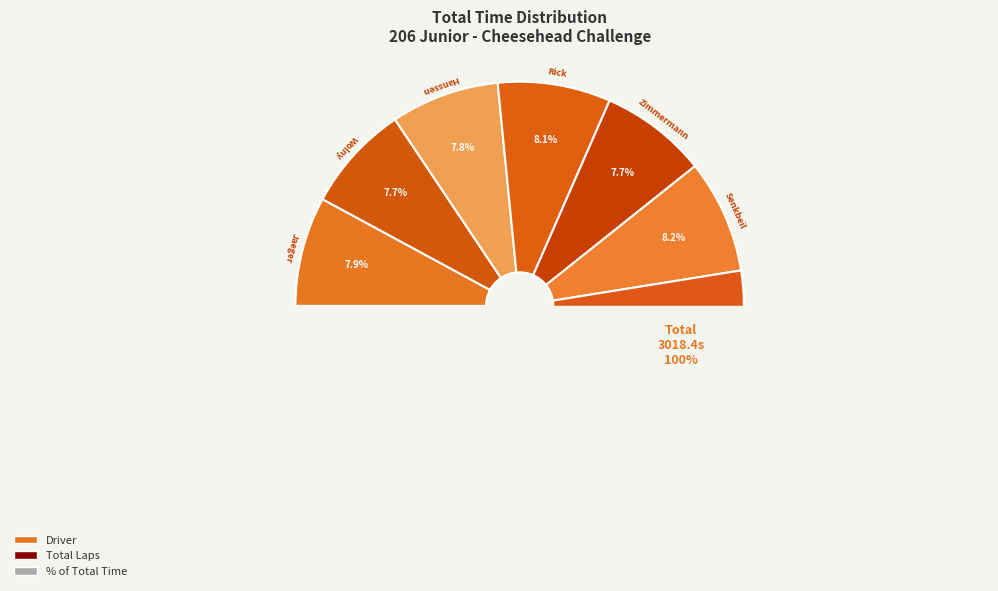

To the nearest percent, what percentage of the pie is Cade Jaeger?

8%